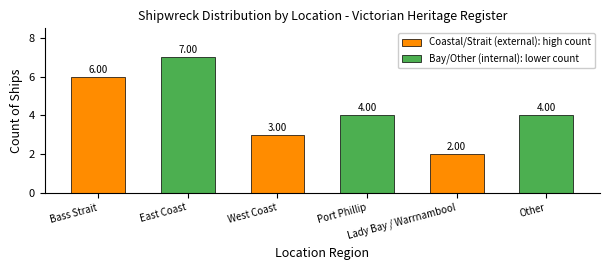

What is the greatest value displayed?

7